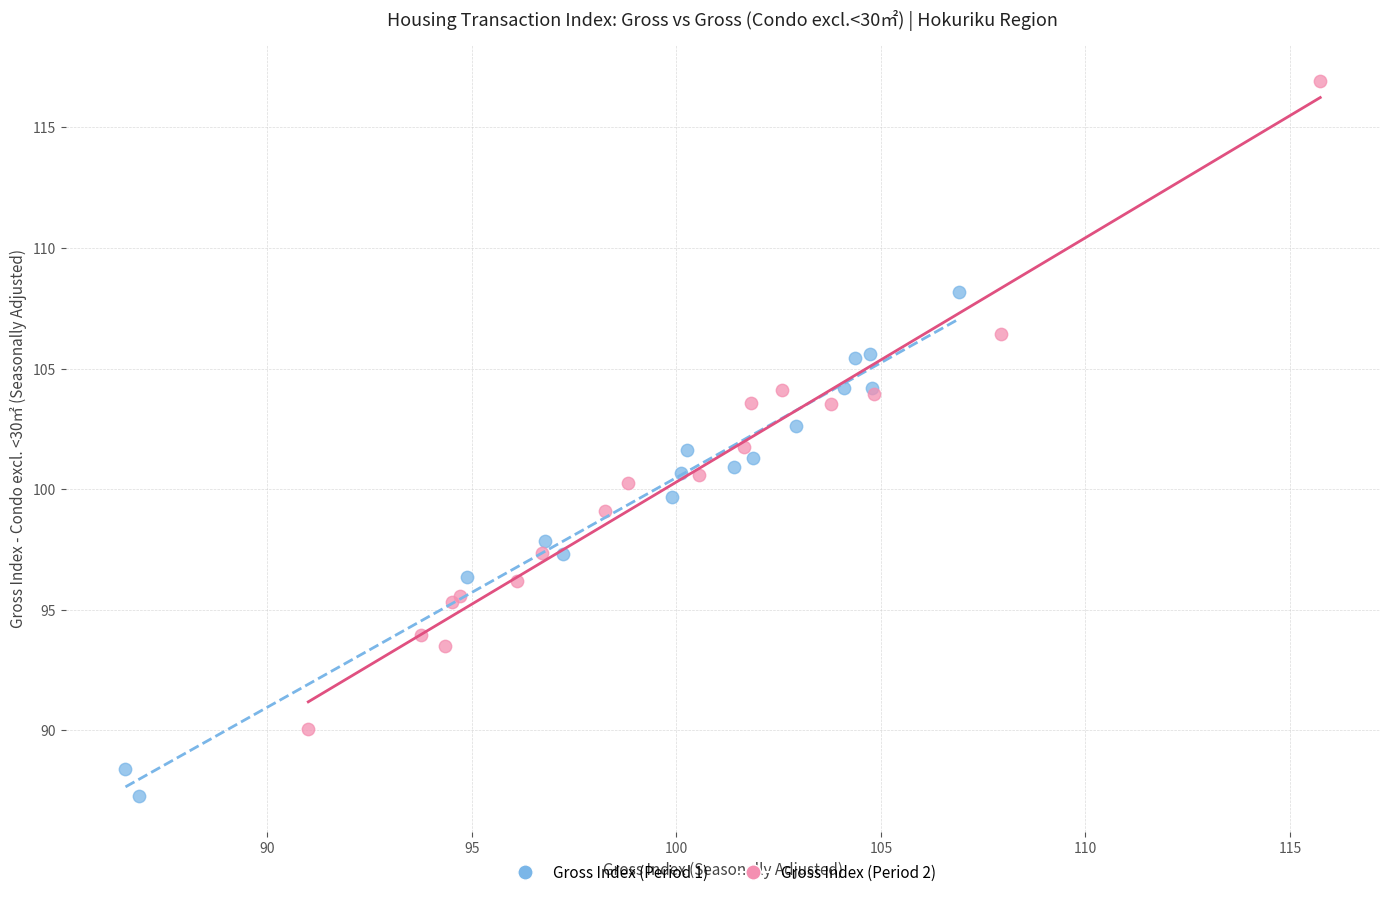

Which series contains the lowest Y value?

Gross Index (Period 1)